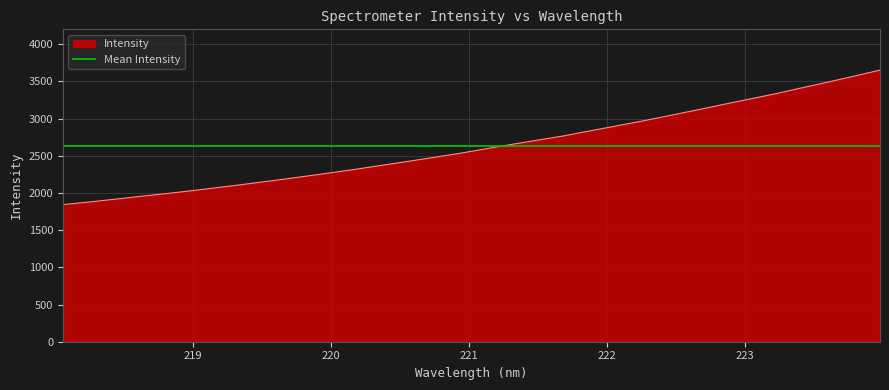

List the labels in order of value, smallest first.

218.0596, 218.2508, 218.442, 218.6332, 218.8244, 219.0156, 219.2067, 219.3979, 219.589, 219.7801, 219.9712, 220.1623, 220.3533, 220.5444, 220.7354, 220.9264, 221.1174, 221.3083, 221.4993, 221.6902, 221.8812, 222.0721, 222.263, 222.4538, 222.6447, 222.8355, 223.0264, 223.2172, 223.408, 223.5987, 223.7895, 223.9802